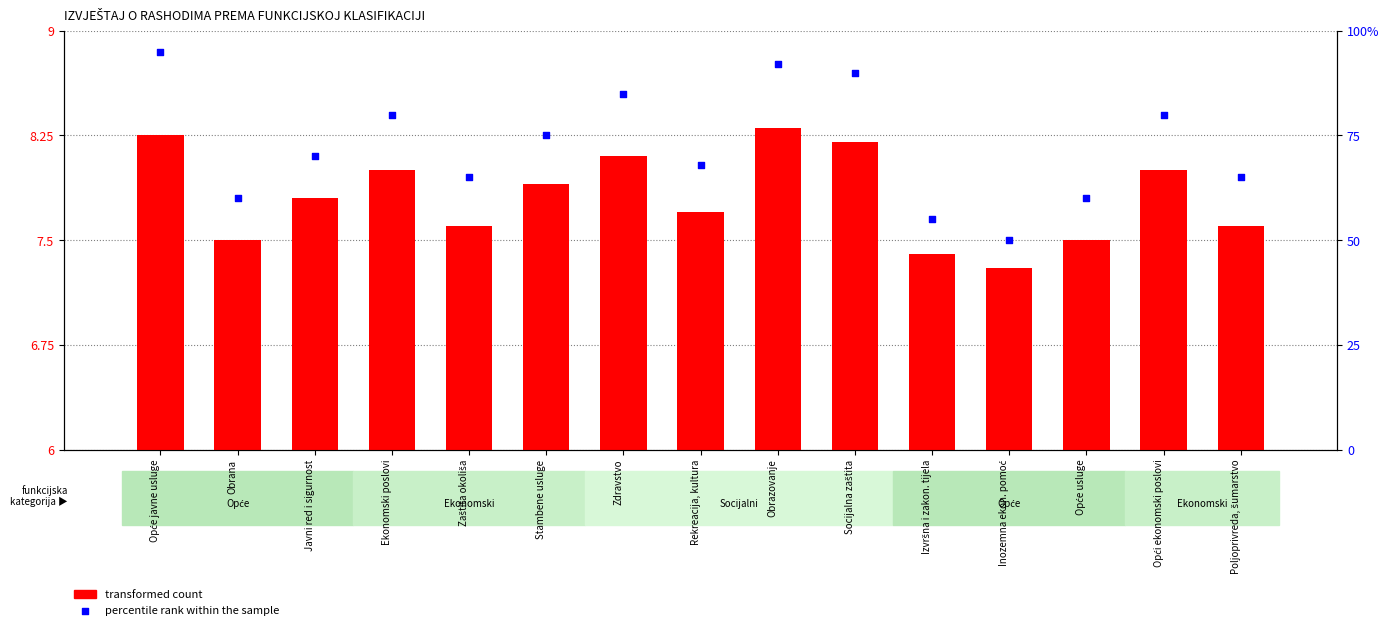

Which series has the largest total across all categories?

percentile rank within the sample